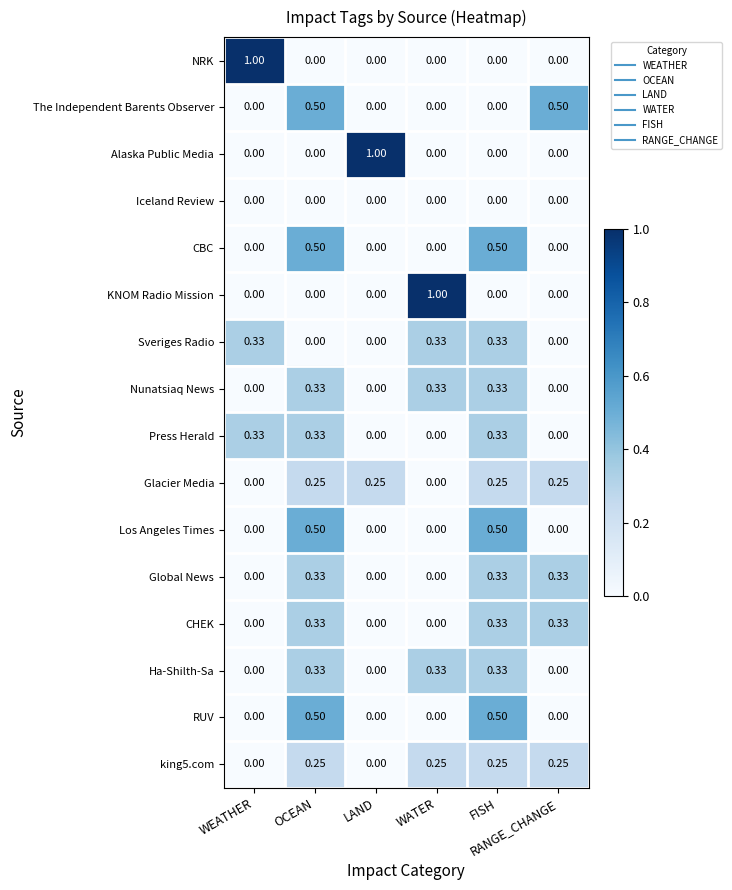

Which category has the lowest value across all series?

OCEAN